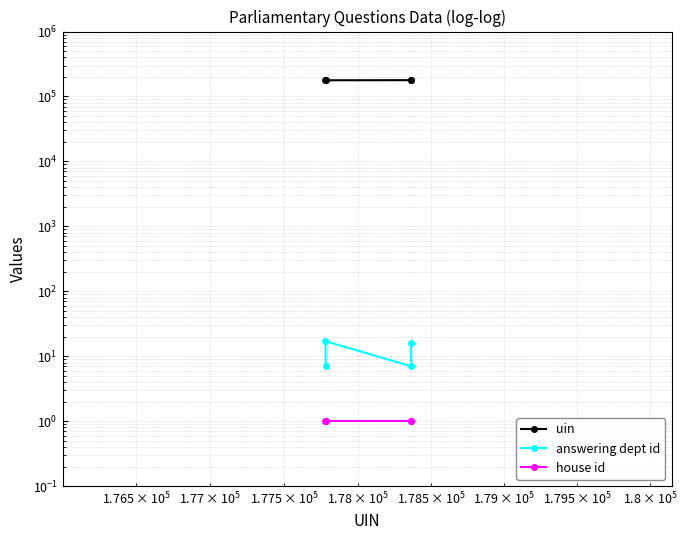

What are all the series names shown in the legend?

uin, answering dept id, house id